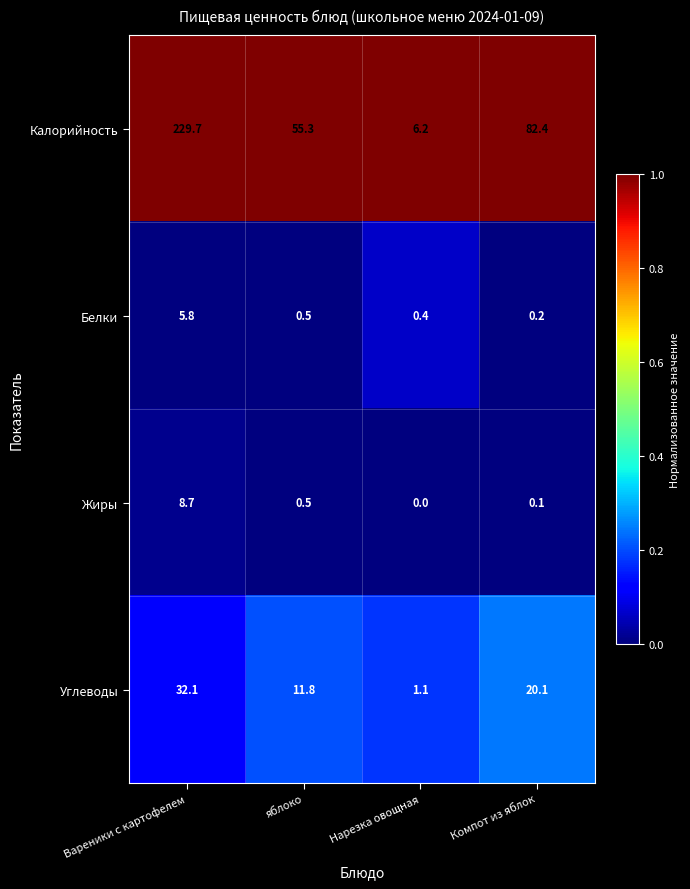

Reading left to right, extract all data points from this chart.

Калорийность: Вареники с картофелем=229.7	яблоко=55.3	Нарезка овощная=6.2	Компот из яблок=82.4
Белки: Вареники с картофелем=5.8	яблоко=0.5	Нарезка овощная=0.4	Компот из яблок=0.2
Жиры: Вареники с картофелем=8.7	яблоко=0.5	Нарезка овощная=0.0	Компот из яблок=0.1
Углеводы: Вареники с картофелем=32.1	яблоко=11.8	Нарезка овощная=1.1	Компот из яблок=20.1